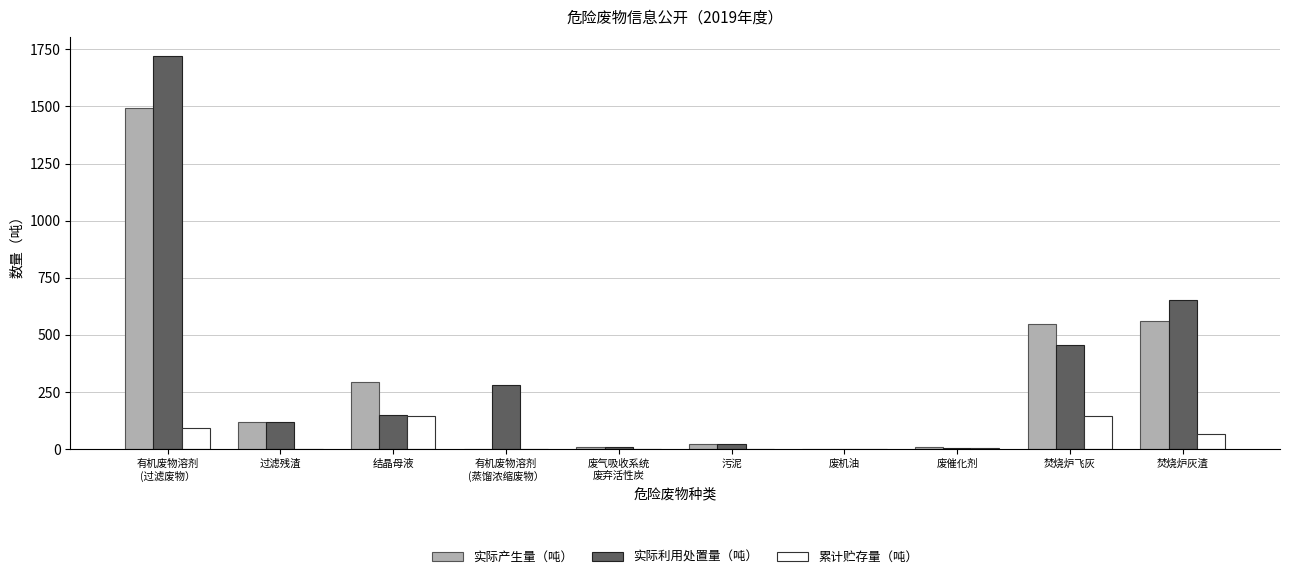

What is the sum of all 实际利用处置量（吨） values?

3409.5